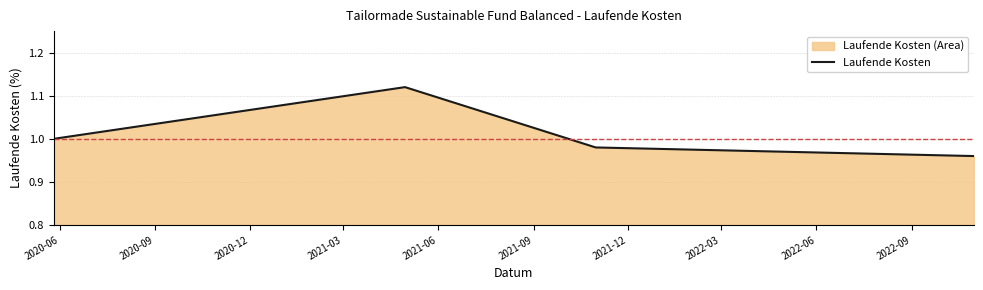

Reading right to left, what are all the values shown in this chart?

1.0	1.0	1.1	1.0